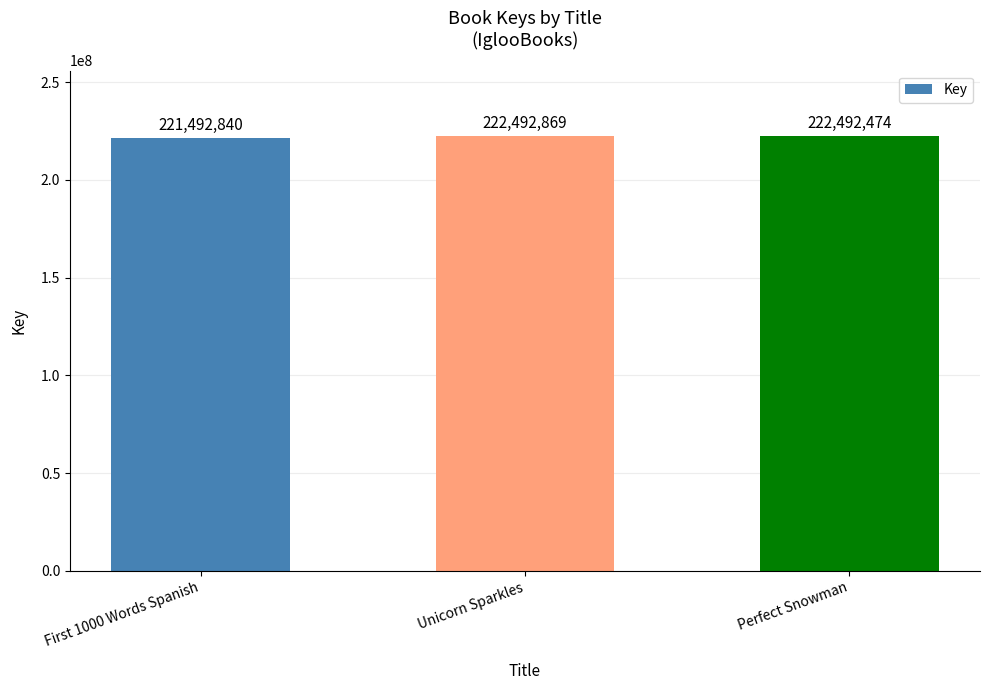

What is the greatest value displayed?

222492869